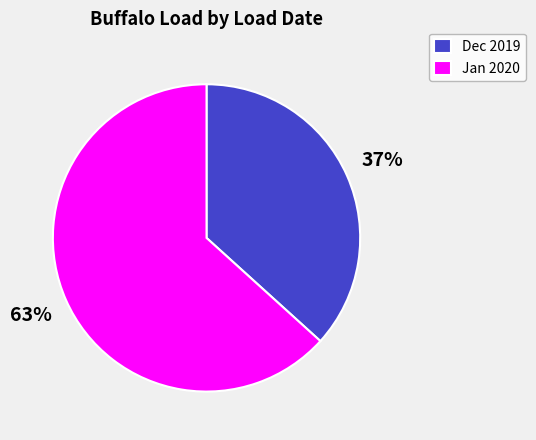

What is the largest slice in the pie chart?

Jan 2020